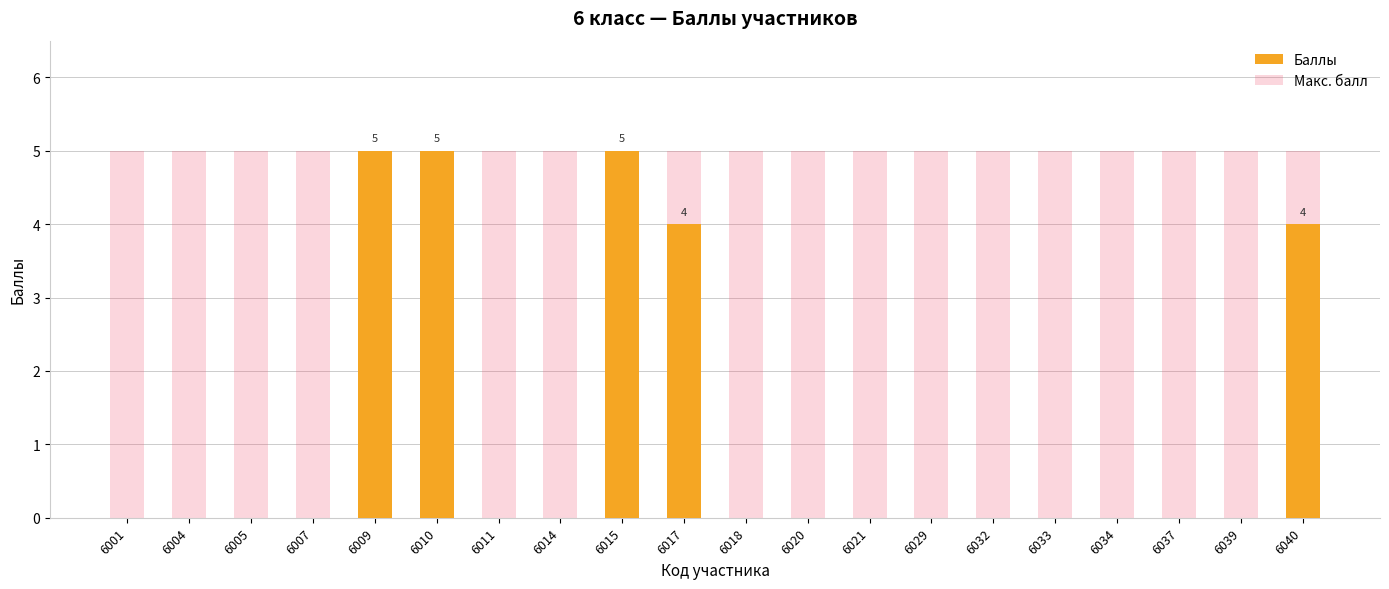

Which series changed the most between 6021 and 6029?

Баллы